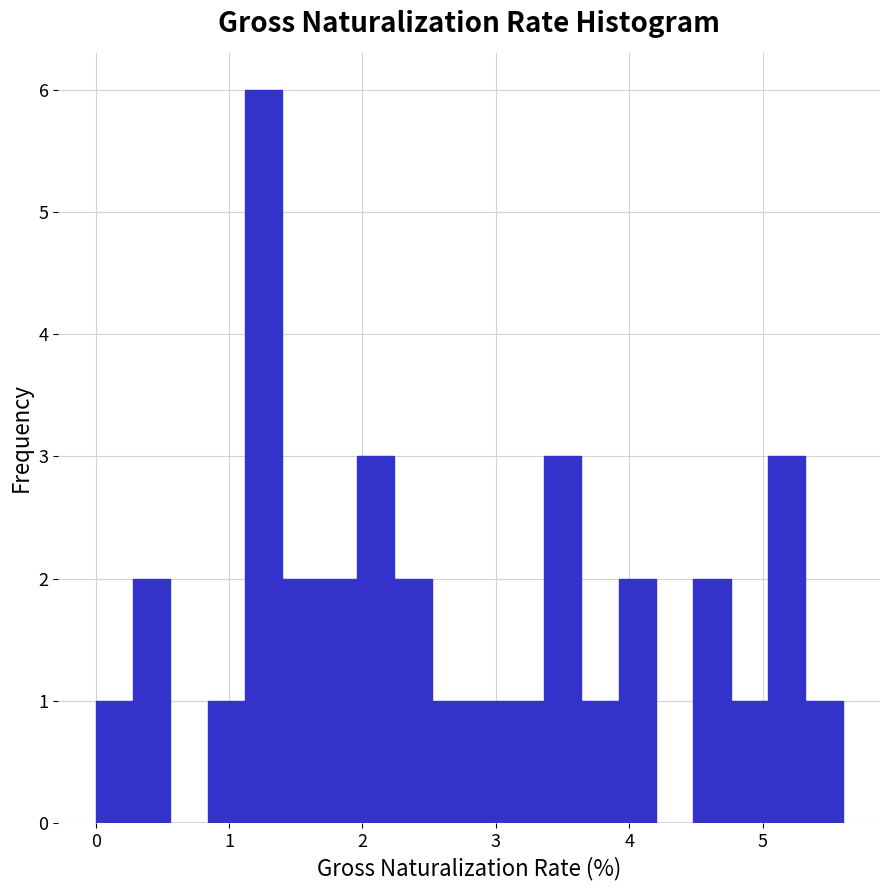

Read against the x-axis, roughly where is the centre of the tallest bar?

1.3